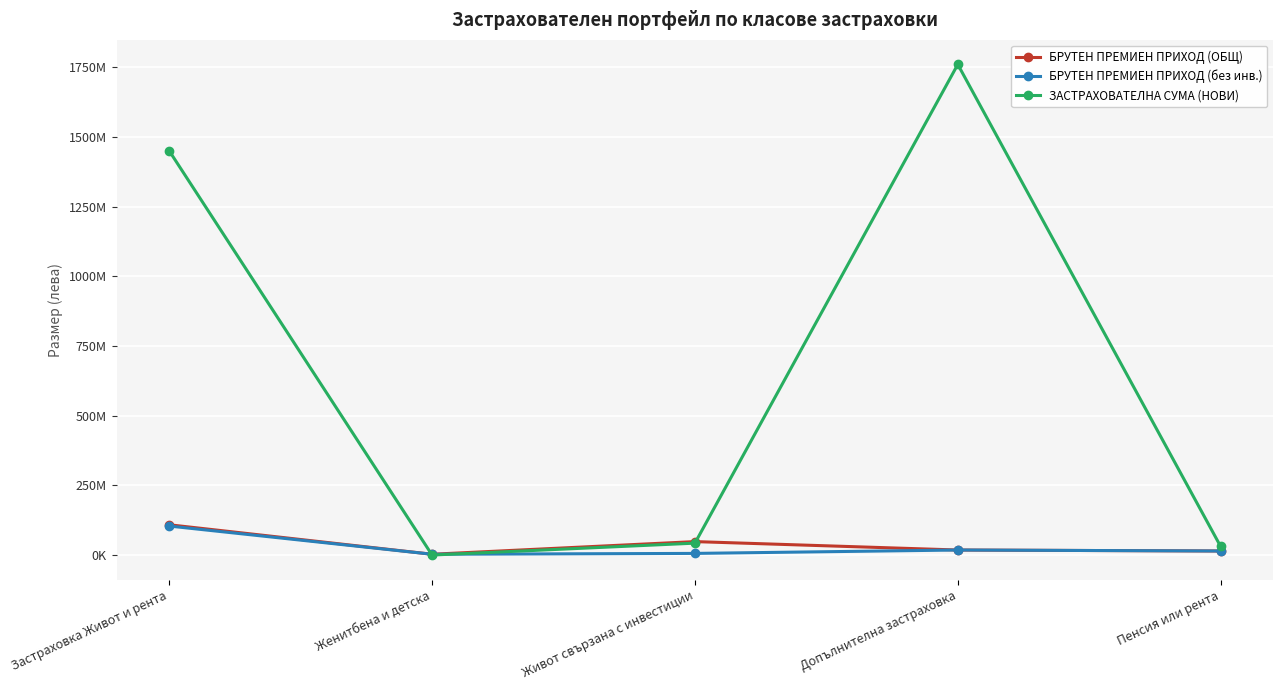

What is the minimum value shown in the chart?

617717.0